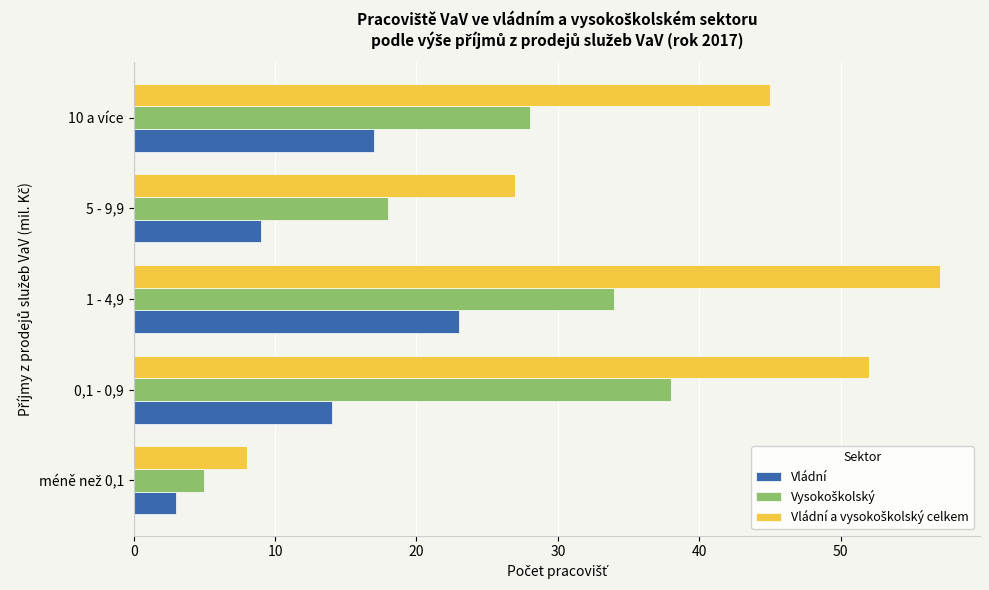

At how many categories does at least one series exceed 36?

3